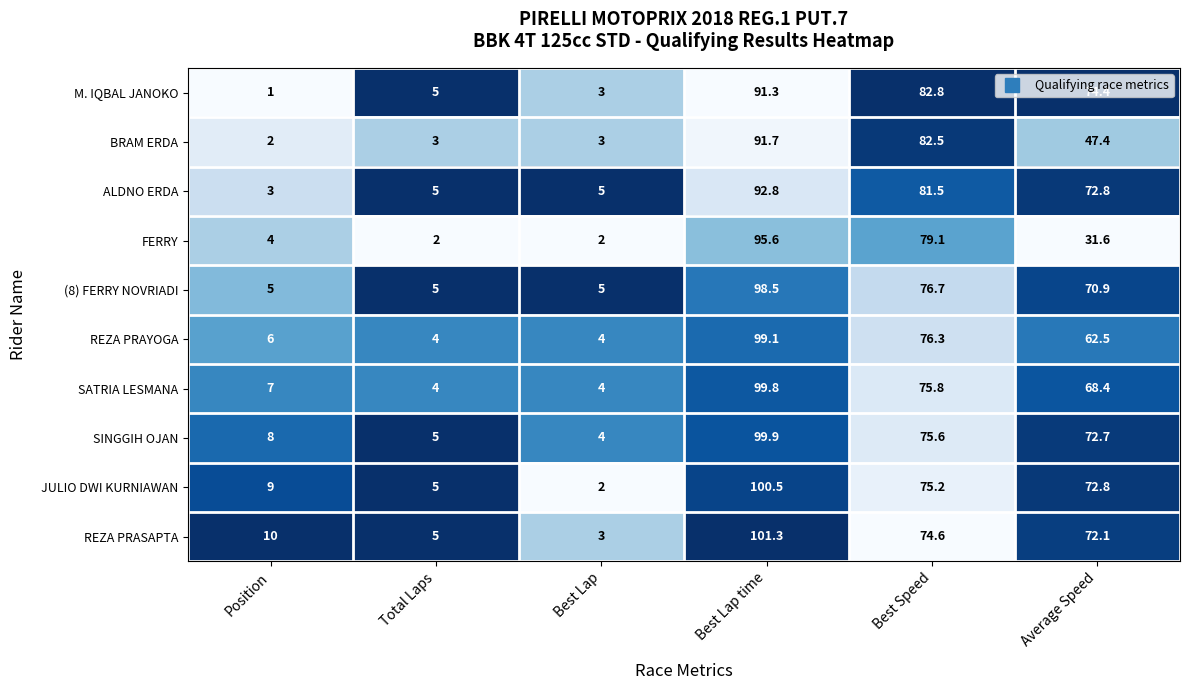

Is it true that ALDNO ERDA equals 30.6 at Best Speed?

False